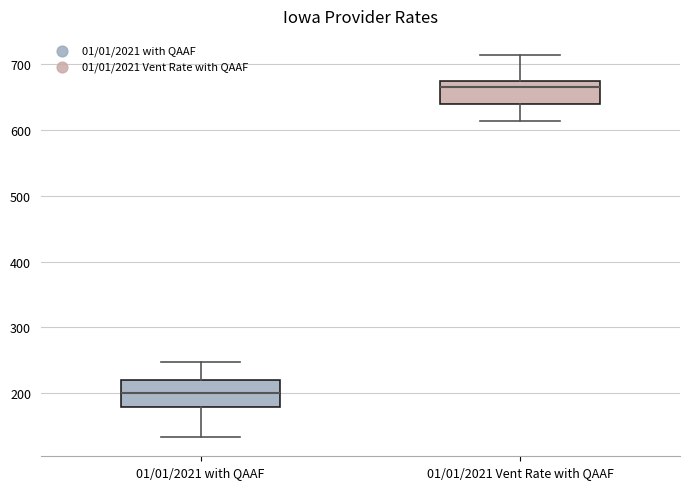

Reading left to right, transcribe this box plot: for each box, give where its median line is, the range the box spans, and where its two whiskers end, as read against the y-axis. The values are not printed on the chart, so give them approximately, as read against the axis.

01/01/2021 with QAAF: median 200, box 180 to 220, whiskers 130 to 250
01/01/2021 Vent Rate with QAAF: median 670 (just below the box's upper edge), box 640 to 670, whiskers 610 to 710